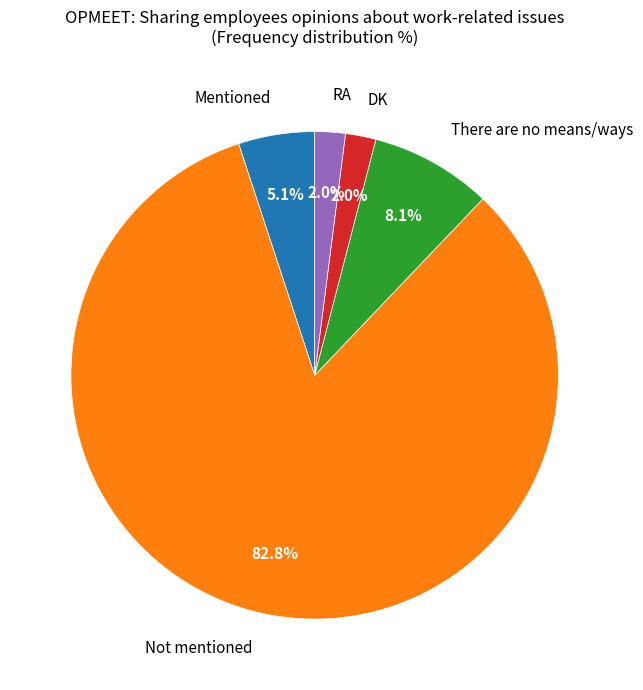

What percentage is NOT represented by Not mentioned?

17.2%